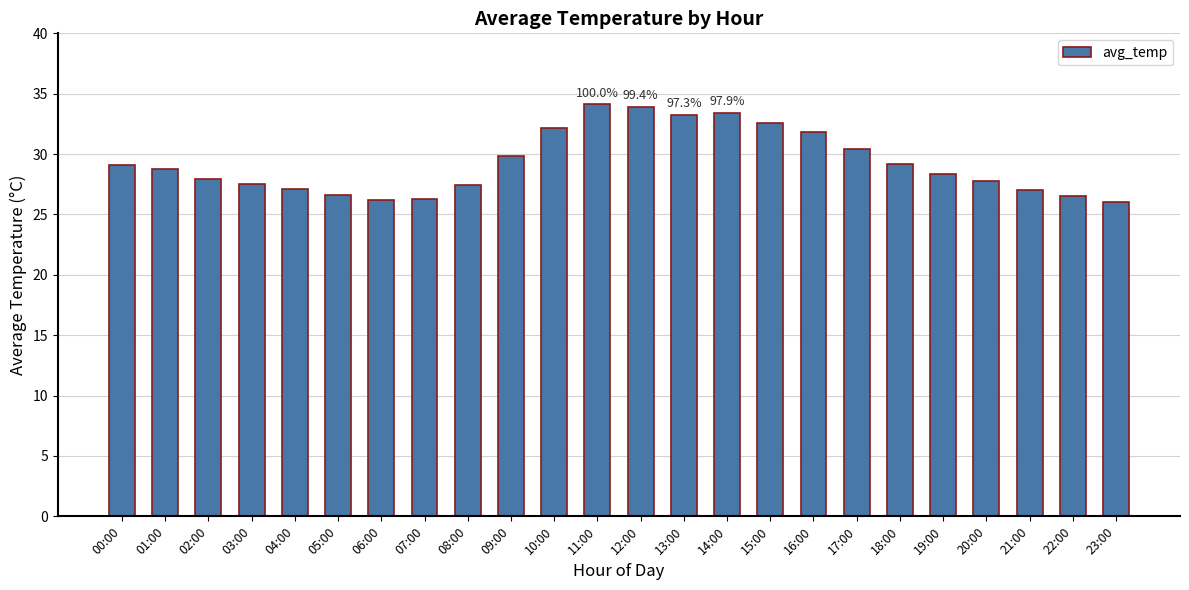

What is the label of the 6th bar from the right?

18:00